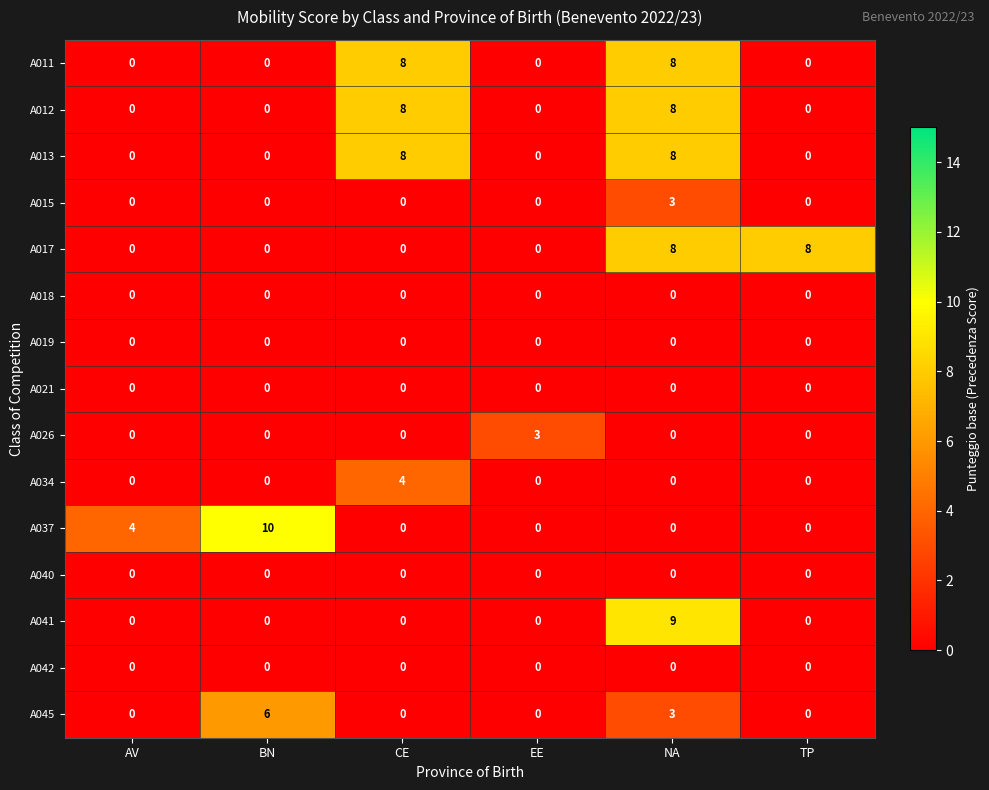

What is the maximum value for A017?

8